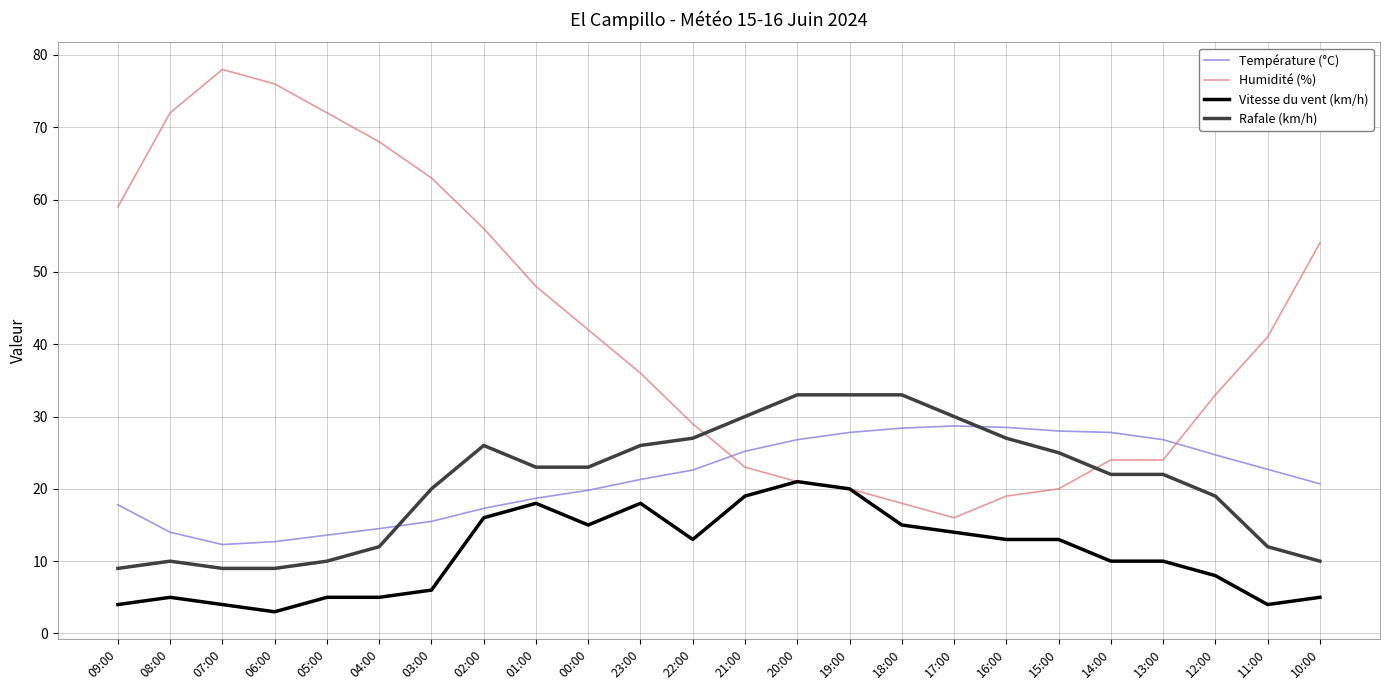

What are all the series names shown in the legend?

Température (°C), Humidité (%), Vitesse du vent (km/h), Rafale (km/h)